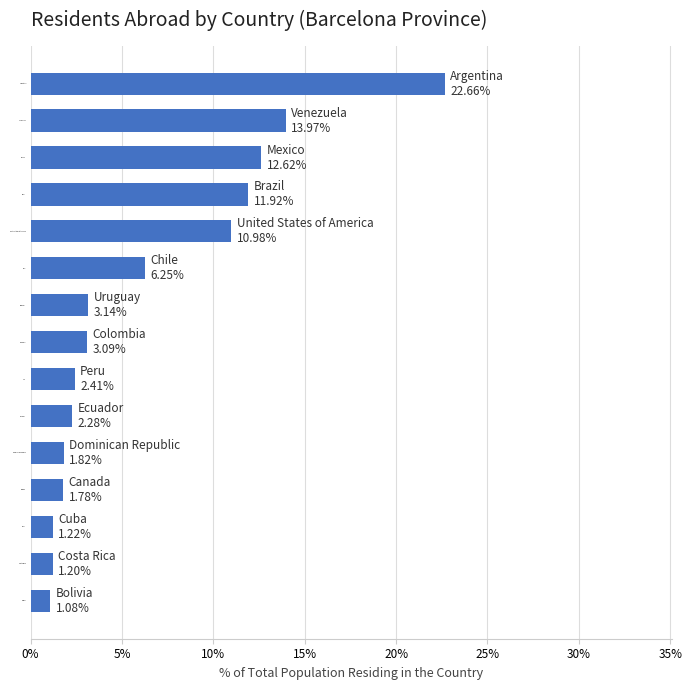

What is the average value?

6.4